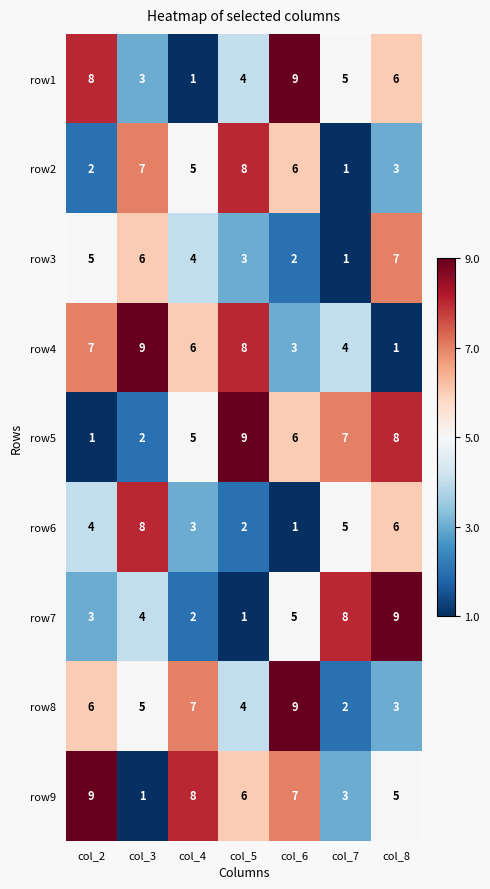

How many data points does each series have?

7